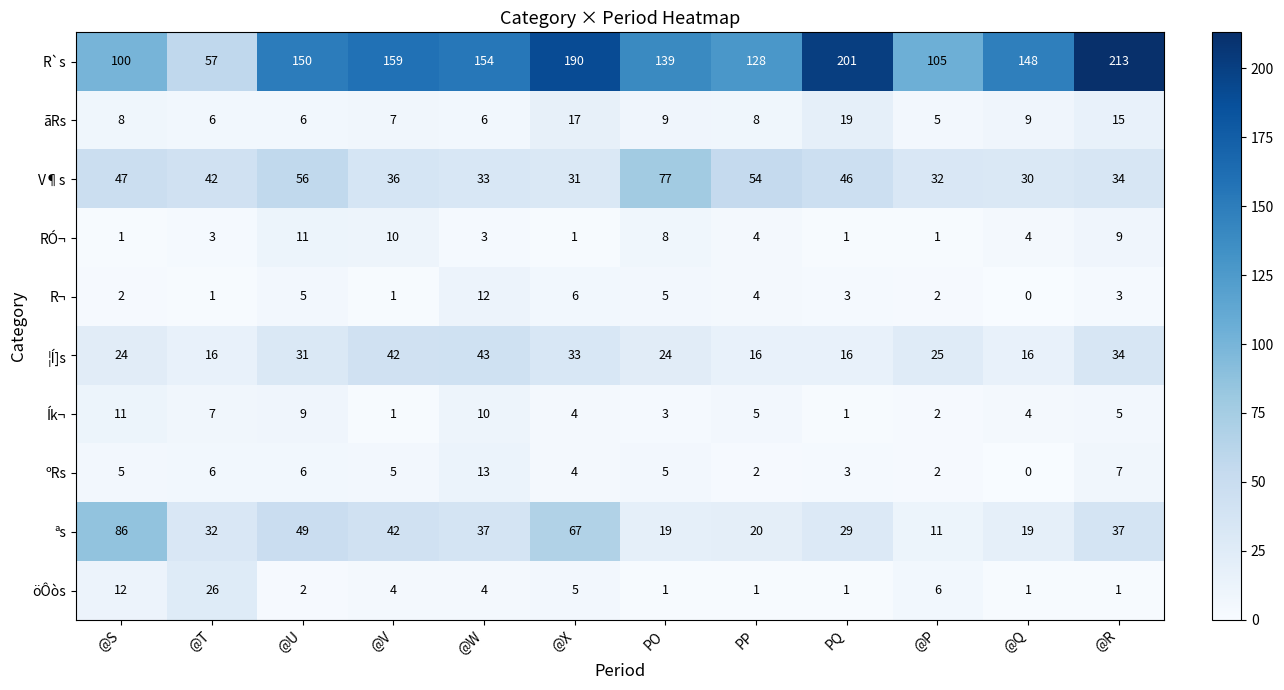

The value of R`s at @S is 142. True or false?

False